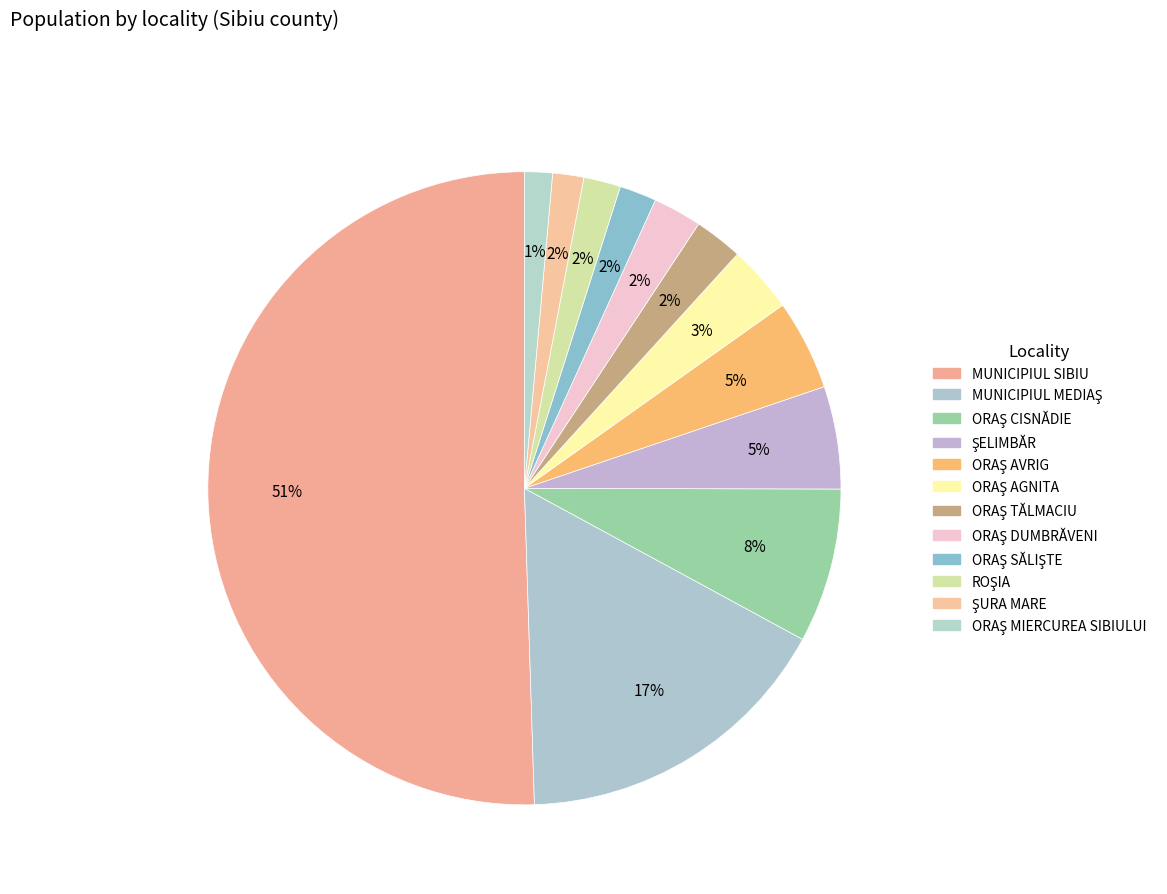

Count the number of slices in the pie.

12